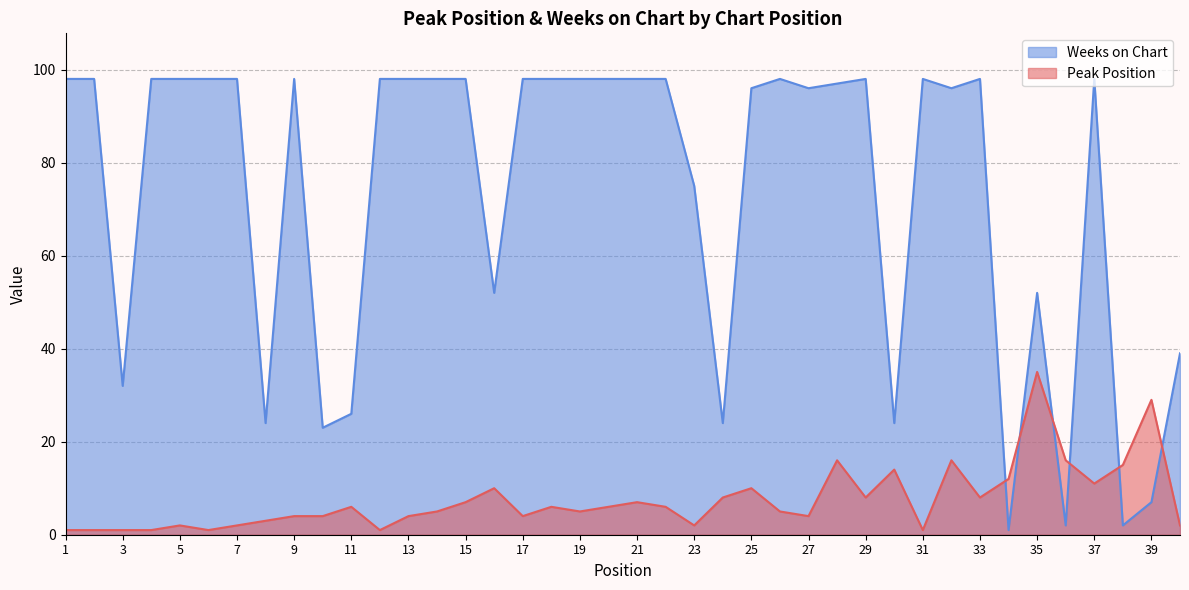

At which label is Peak Position closest to 18?

28